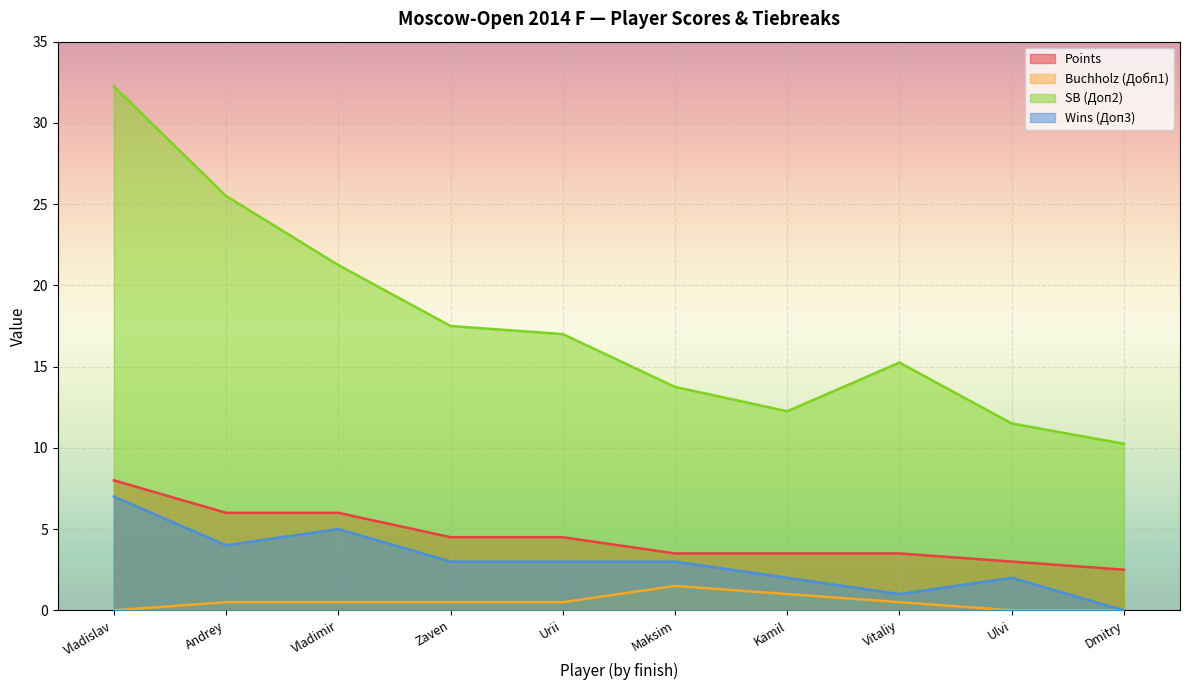

At which category is the sum across all series the highest?

Vladislav